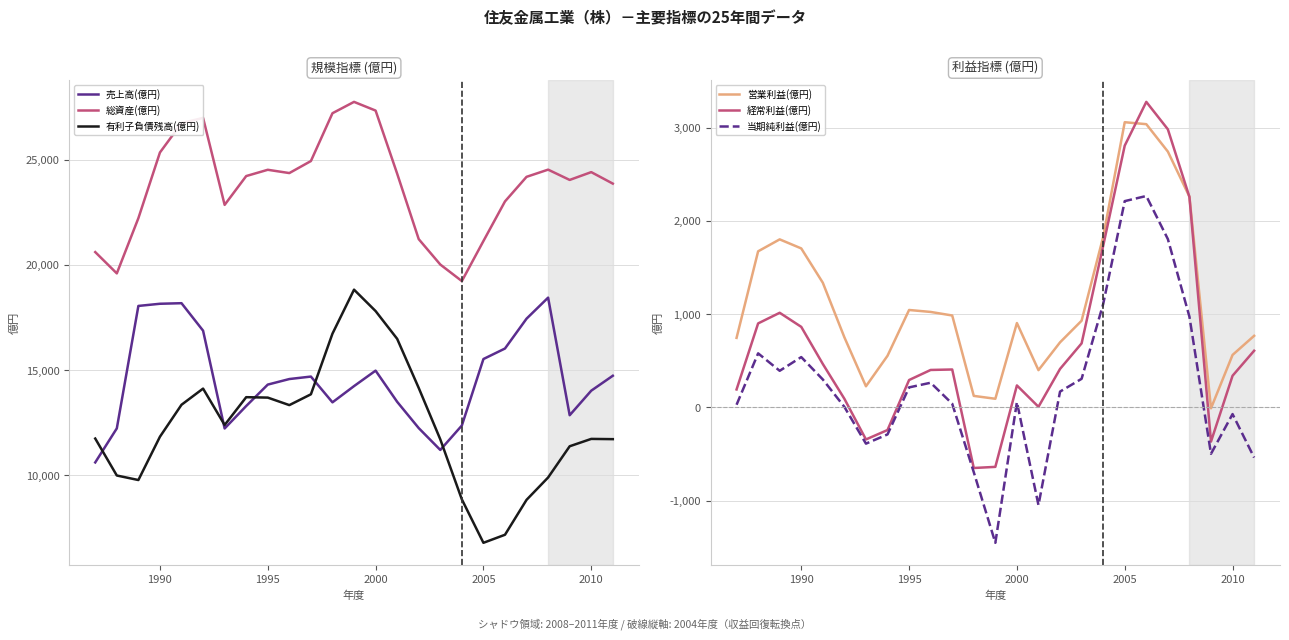

What are all the series names shown in the legend?

売上高(億円), 総資産(億円), 有利子負債残高(億円), 営業利益(億円), 経常利益(億円), 当期純利益(億円)